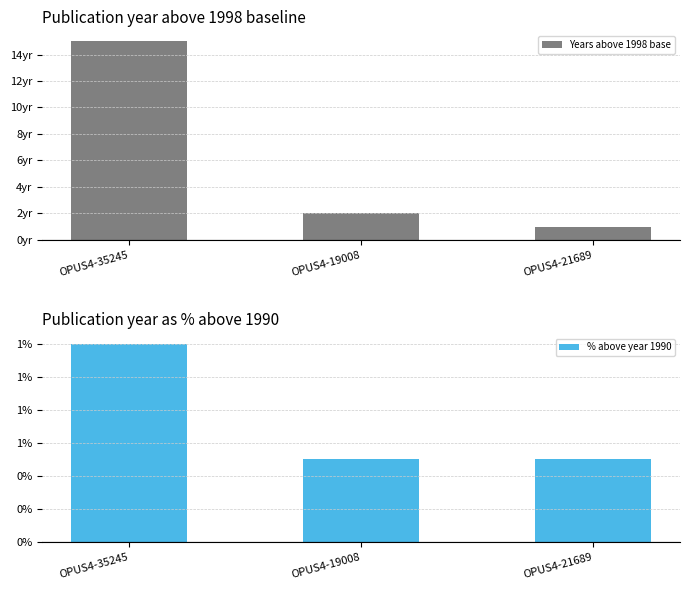

Count the number of data series in this chart.

2